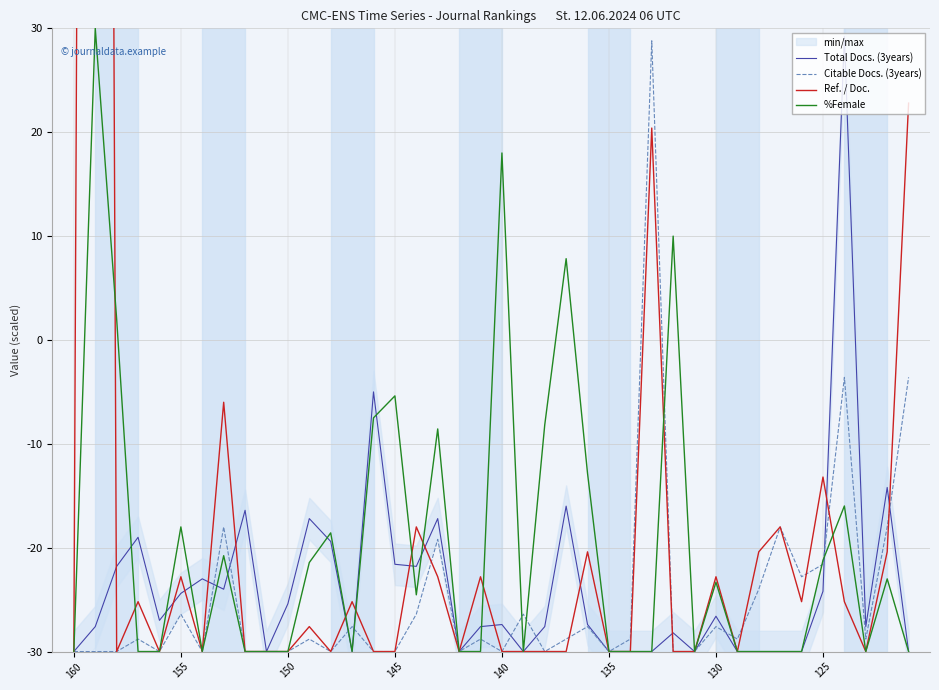

Count the number of data series in this chart.

4